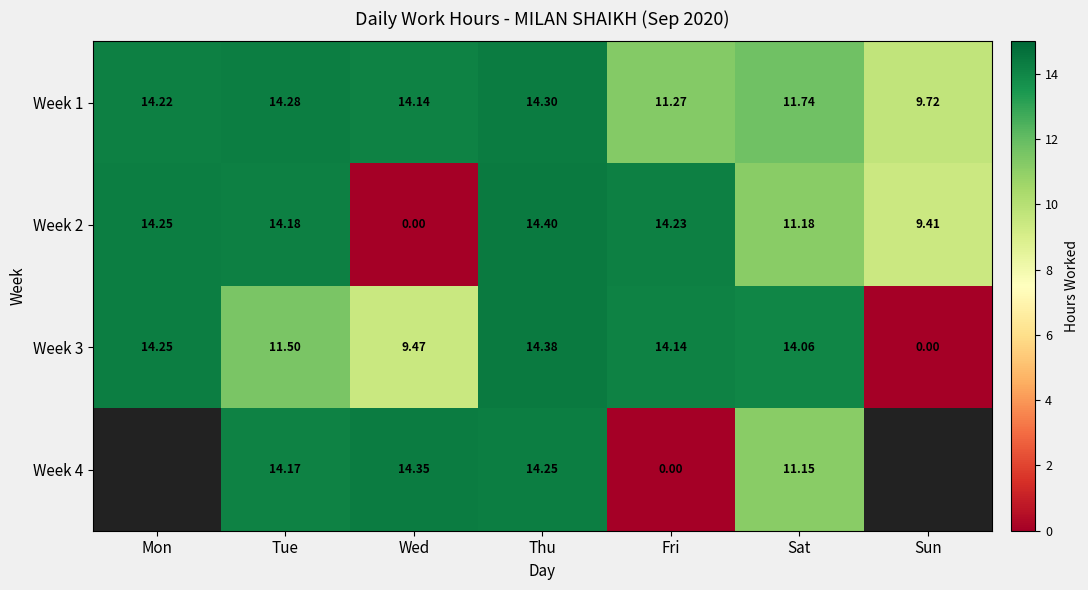

Between Thu and Fri, which series saw the biggest shift?

Week 4